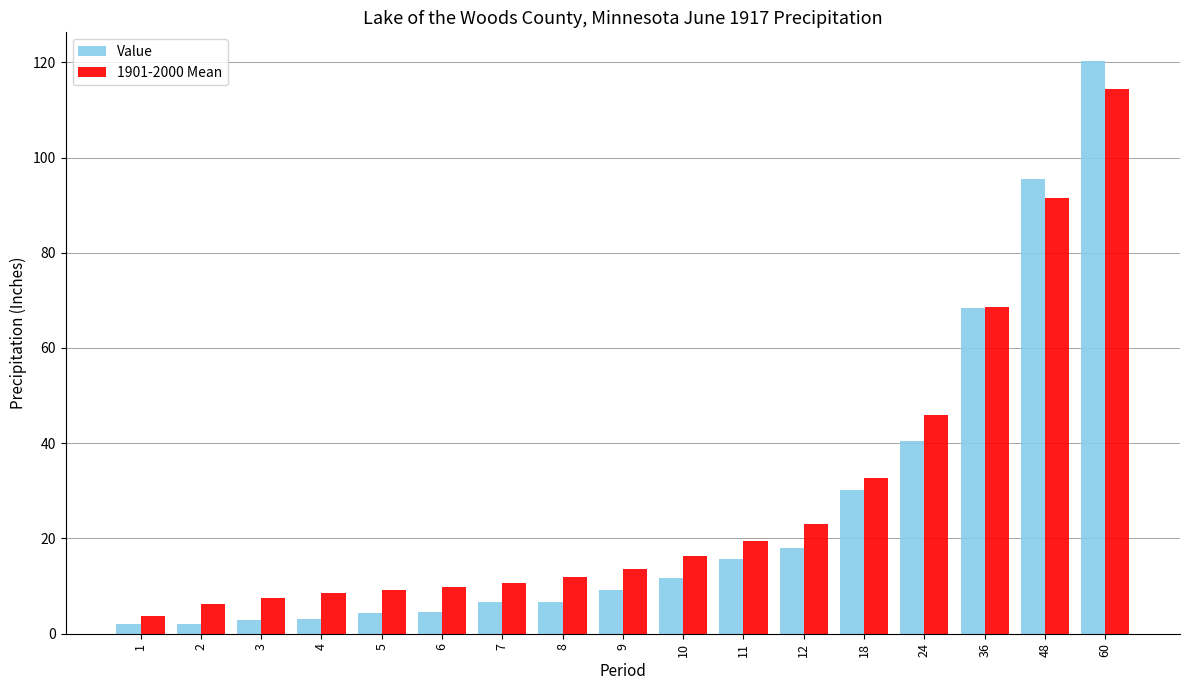

Rank the series at 4 from lowest to highest value.

Value, 1901-2000 Mean